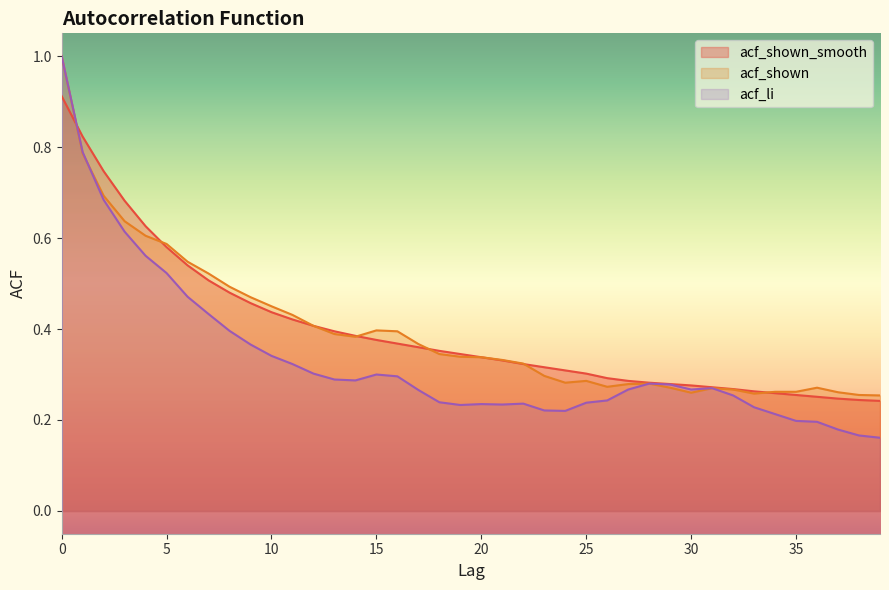

What is the minimum value shown in the chart?

0.2